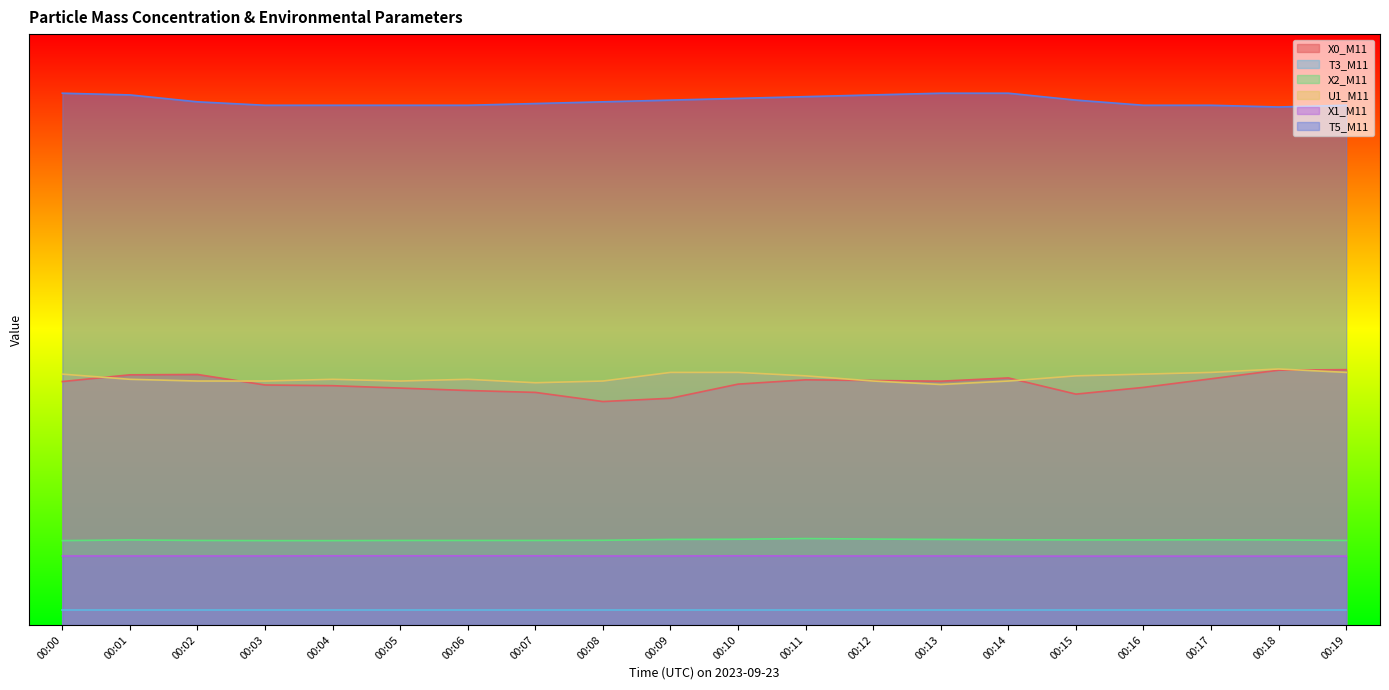

What is the average value of the X2_M11 series?

5.8